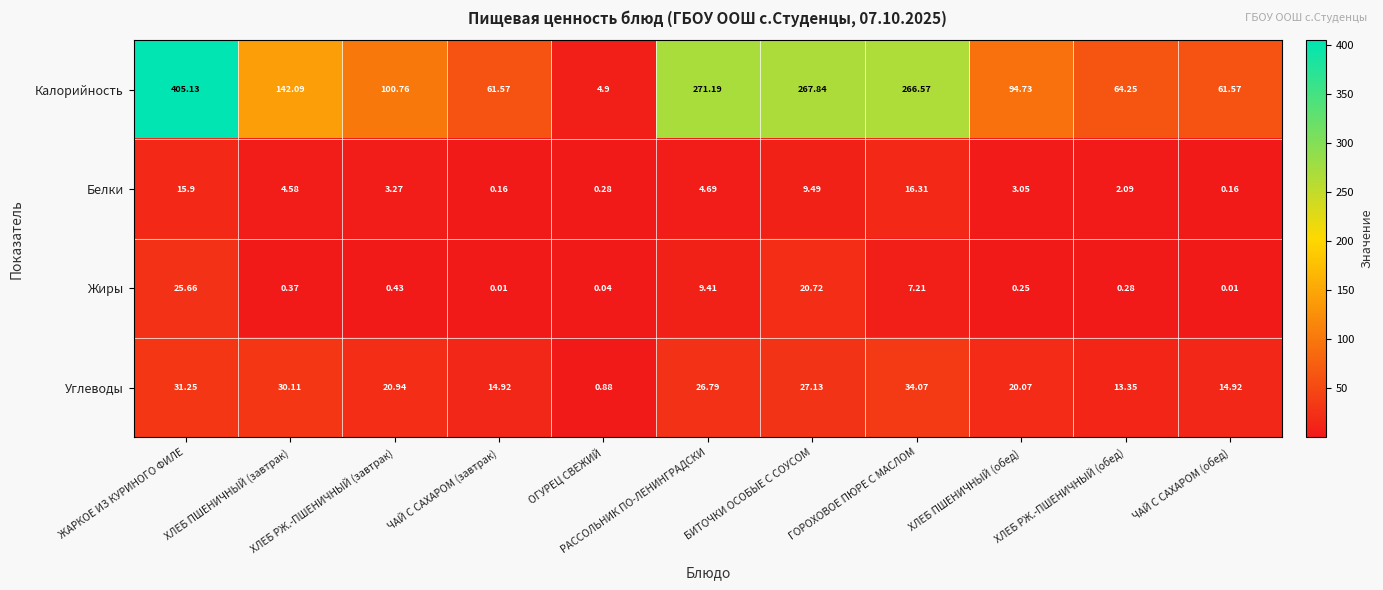

List the series in order of their peak value, highest first.

Калорийность, Углеводы, Жиры, Белки